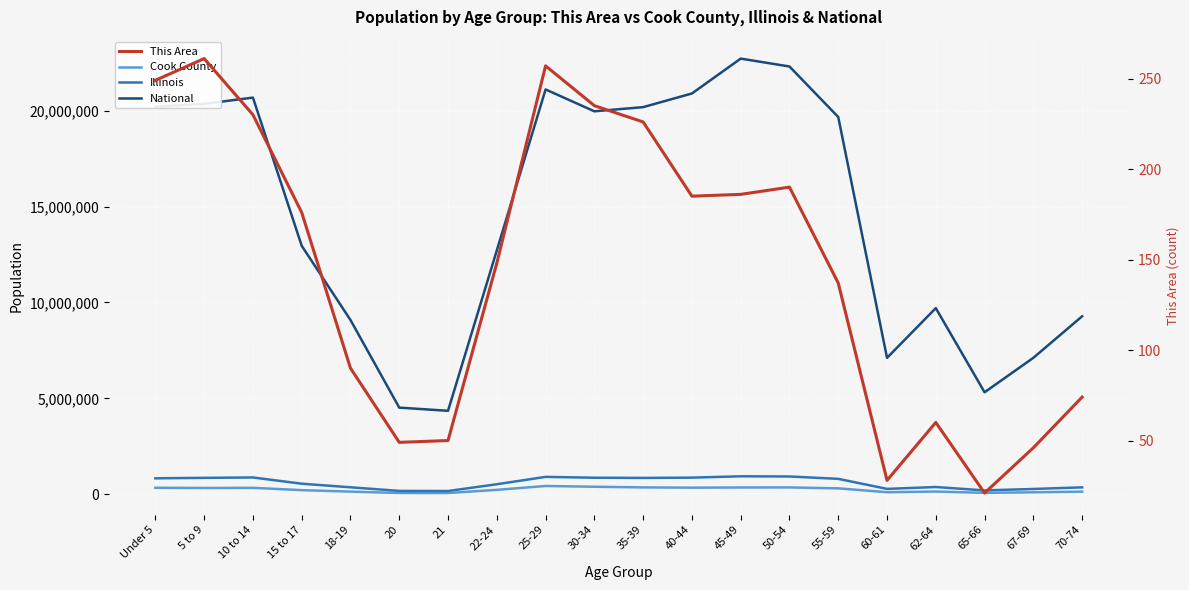

Which has a higher value, 18-19 or 45-49?

45-49